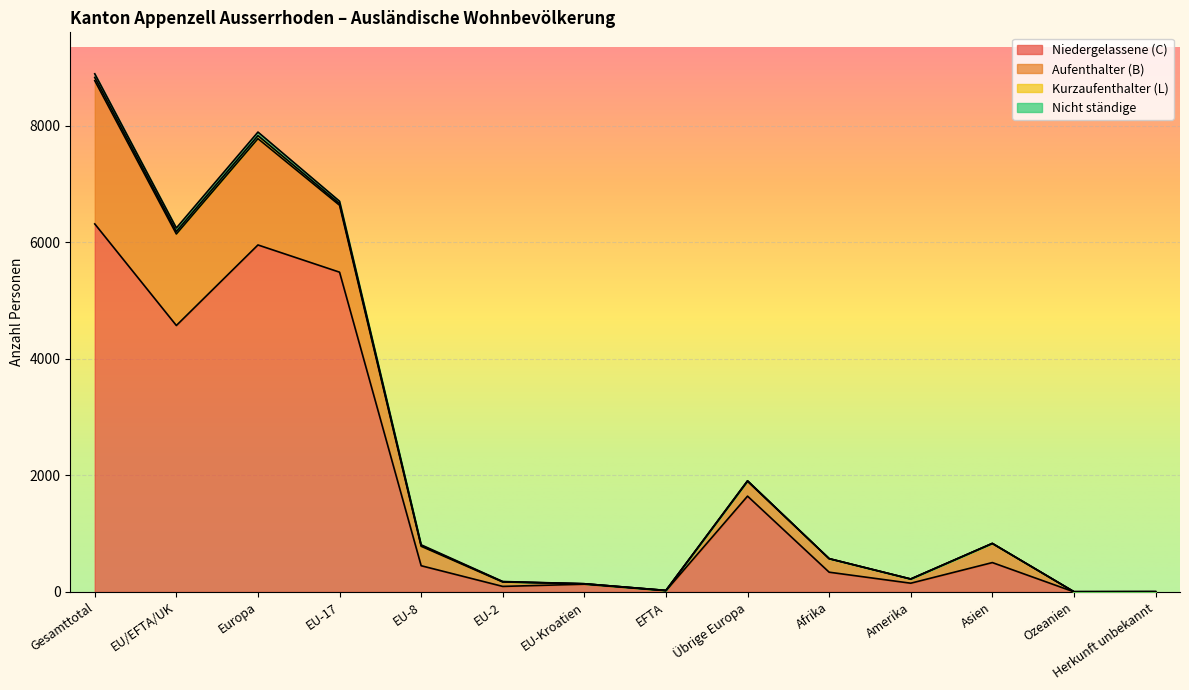

Reading right to left, list all the values displayed in this chart.

Niedergelassene (C): Herkunft unbekannt=3	Ozeanien=2	Asien=504	Amerika=150	Afrika=339	Übrige Europa=1644	EFTA=21	EU-Kroatien=133	EU-2=95	EU-8=450	EU-17=5487	Europa=5954	EU/EFTA/UK=4572	Gesamttotal=6315
Aufenthalter (B): Herkunft unbekannt=2	Ozeanien=2	Asien=327	Amerika=72	Afrika=232	Übrige Europa=254	EFTA=5	EU-Kroatien=7	EU-2=76	EU-8=334	EU-17=1148	Europa=1824	EU/EFTA/UK=1570	Gesamttotal=2459
Kurzaufenthalter (L): Herkunft unbekannt=0	Ozeanien=0	Asien=2	Amerika=0	Afrika=0	Übrige Europa=8	EFTA=0	EU-Kroatien=0	EU-2=4	EU-8=12	EU-17=28	Europa=52	EU/EFTA/UK=44	Gesamttotal=54
Nicht ständige: Herkunft unbekannt=0	Ozeanien=0	Asien=1	Amerika=0	Afrika=1	Übrige Europa=2	EFTA=0	EU-Kroatien=1	EU-2=4	EU-8=13	EU-17=41	Europa=61	EU/EFTA/UK=59	Gesamttotal=63
Gesamt-total: Herkunft unbekannt=3	Ozeanien=2	Asien=505	Amerika=150	Afrika=340	Übrige Europa=1646	EFTA=21	EU-Kroatien=134	EU-2=99	EU-8=463	EU-17=5528	Europa=7891	EU/EFTA/UK=6245	Gesamttotal=8891